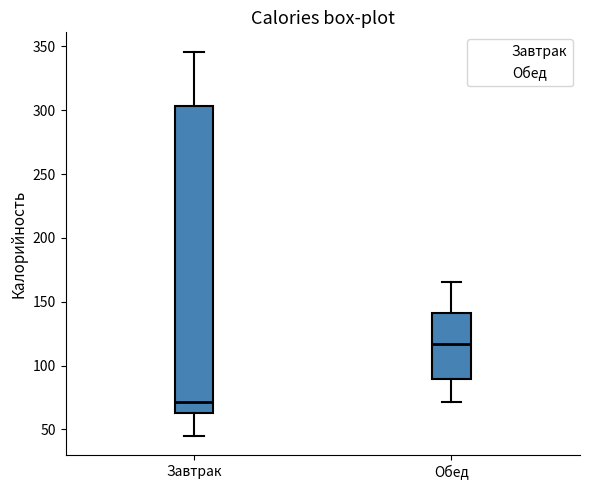

Where does the upper whisker of the box for Обед end on the y-axis? The values are not printed on the chart, so give them approximately, as read against the axis.

165